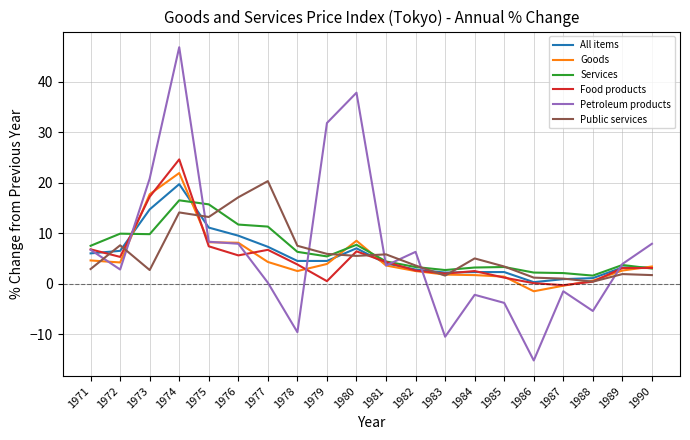

What is the difference between the Public services values at 1974 and 1976?

3.0